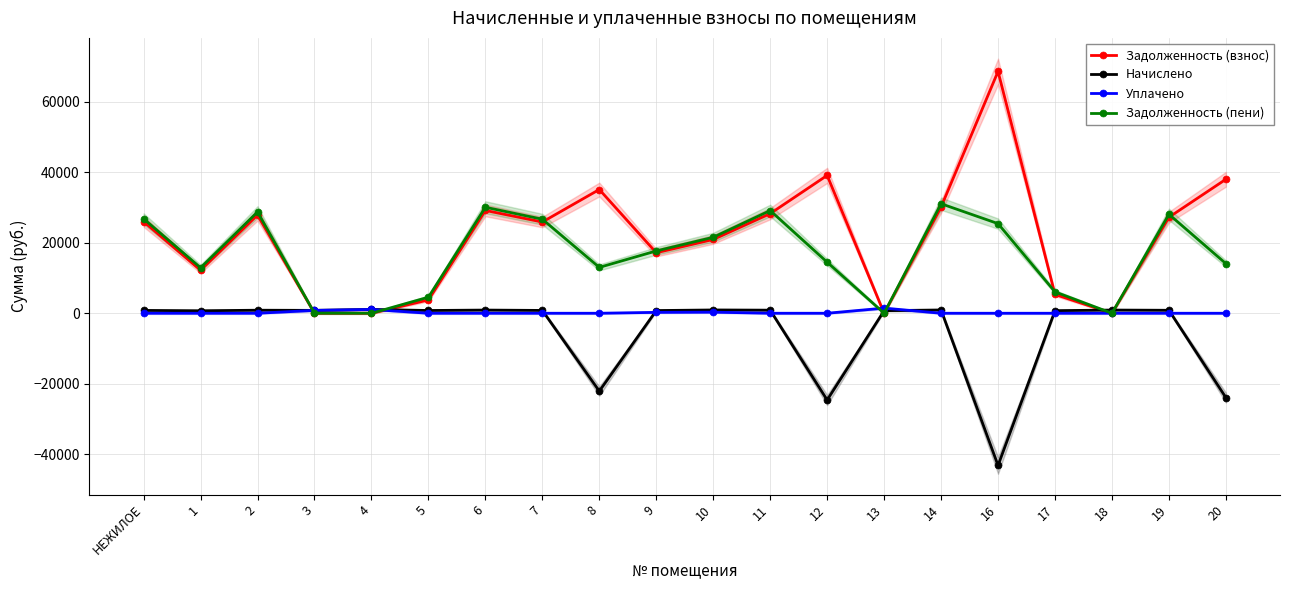

How many interior local peaks does the Уплачено series have?

3